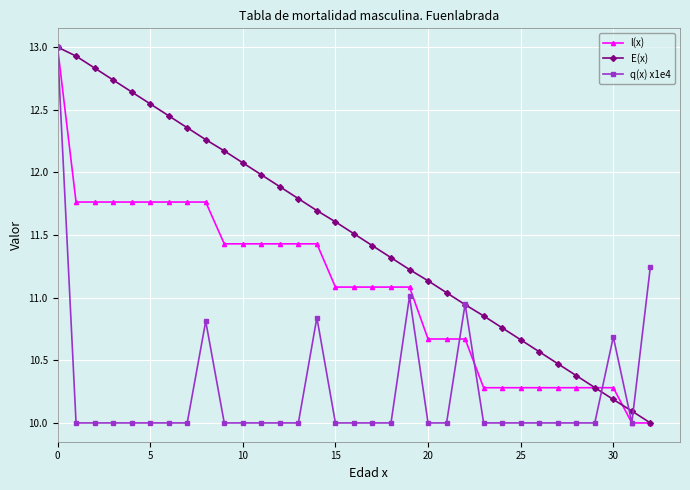

Rank the series by their average value, from highest to lowest.

E(x), l(x), q(x) x1e4